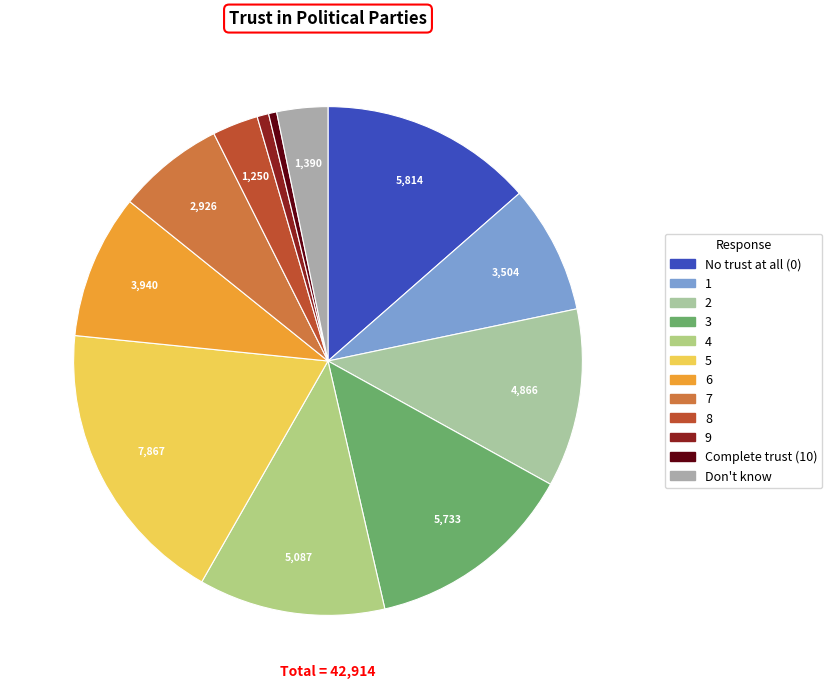

What percentage is the 2 slice, to the nearest percent?

11%